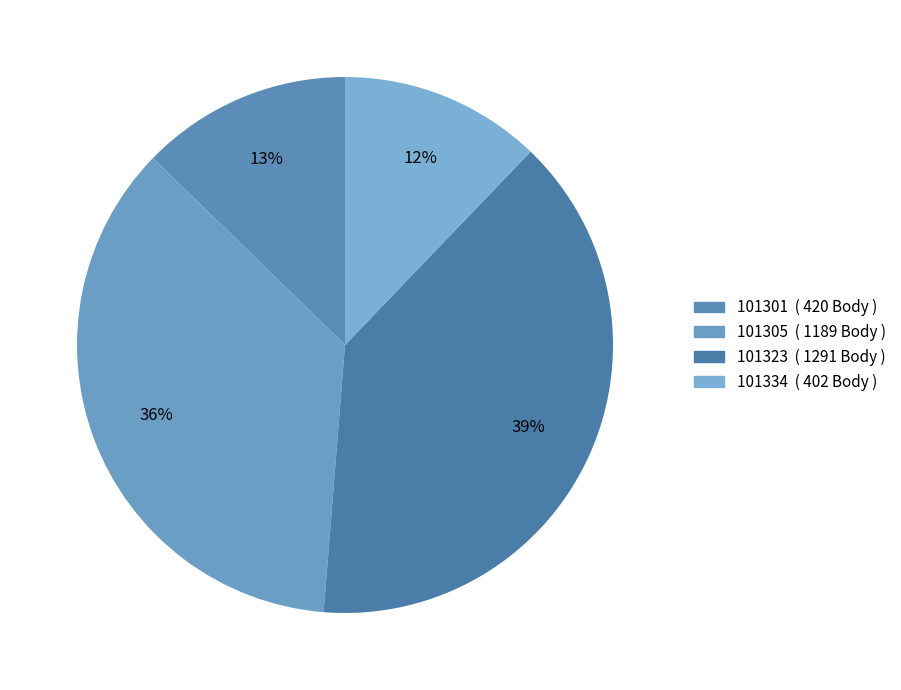

How many segments does this pie chart have?

4